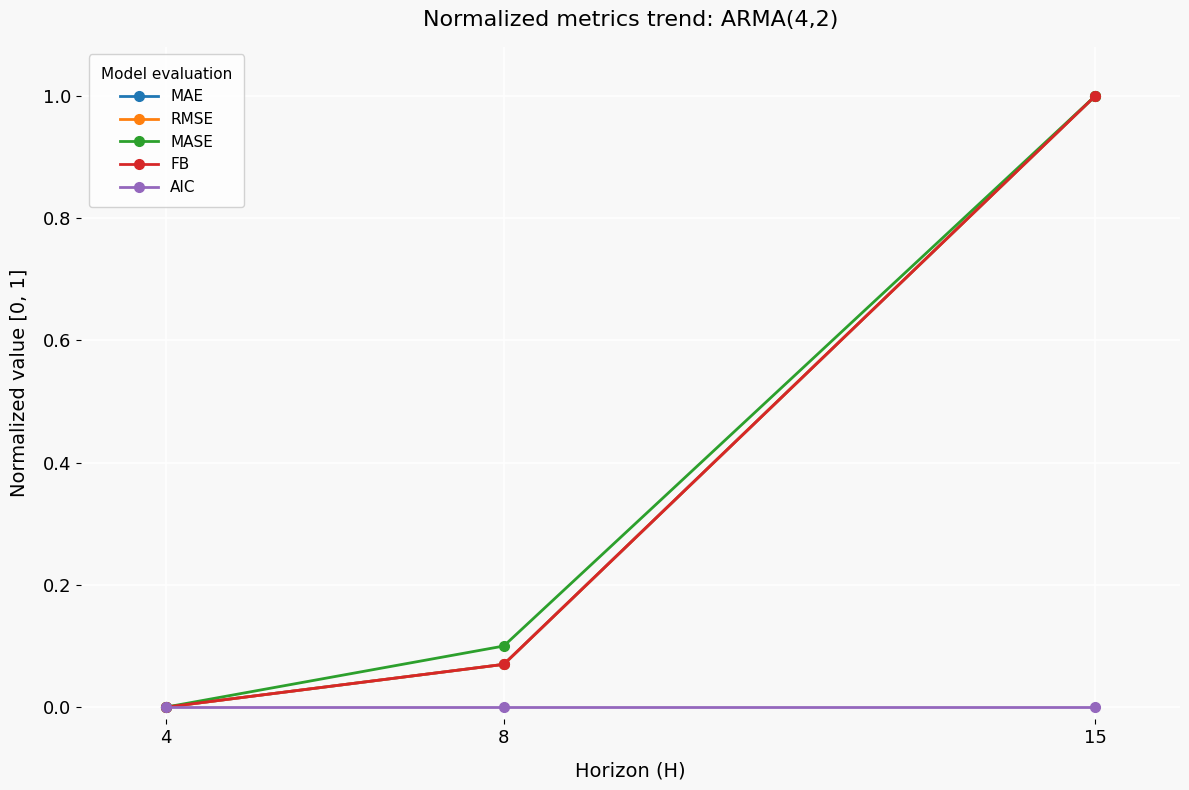

What is the total value across all series at 15?

4.0